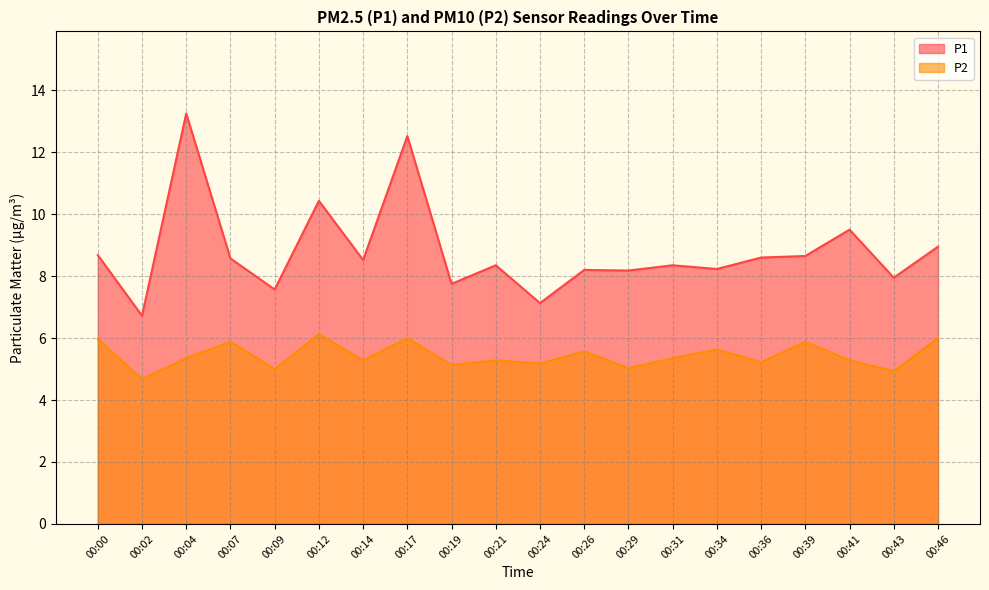

Rank the series by their average value, from highest to lowest.

P1, P2